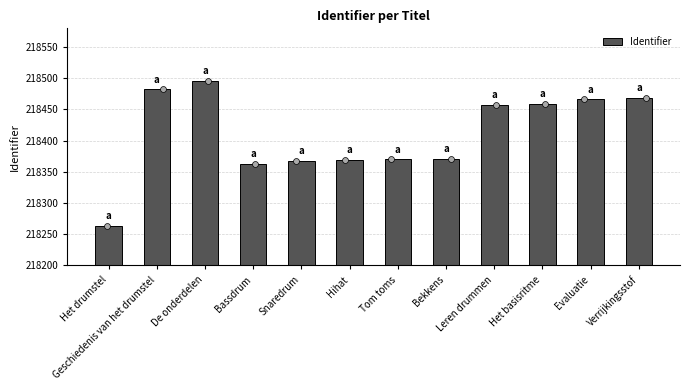

What is the change in value from Geschiedenis van het drumstel to Tom toms?

-112